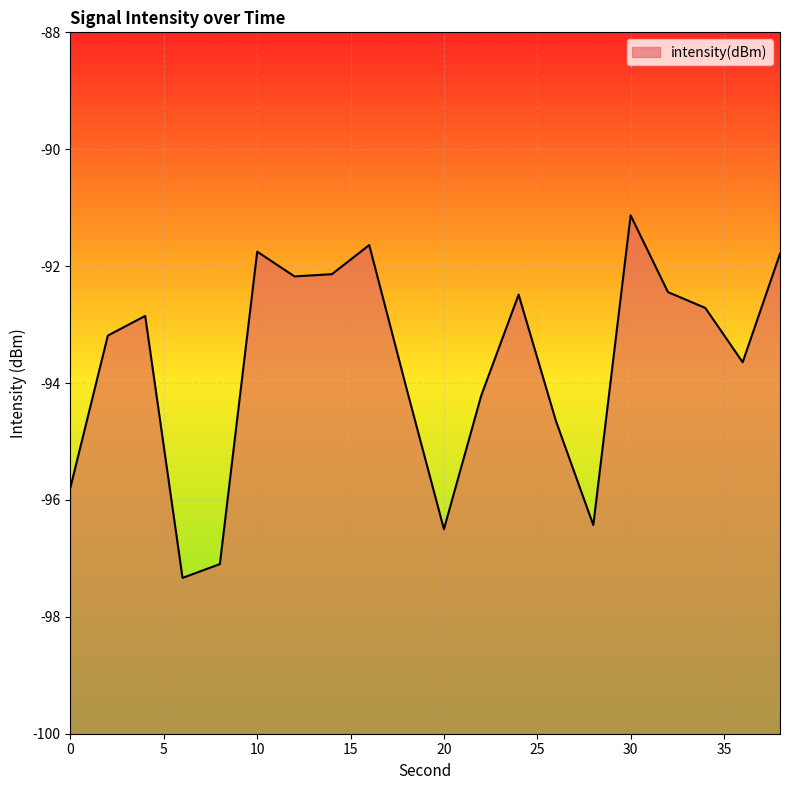

How many points are higher than both their immediate neighbors (excluding endpoints)?

5